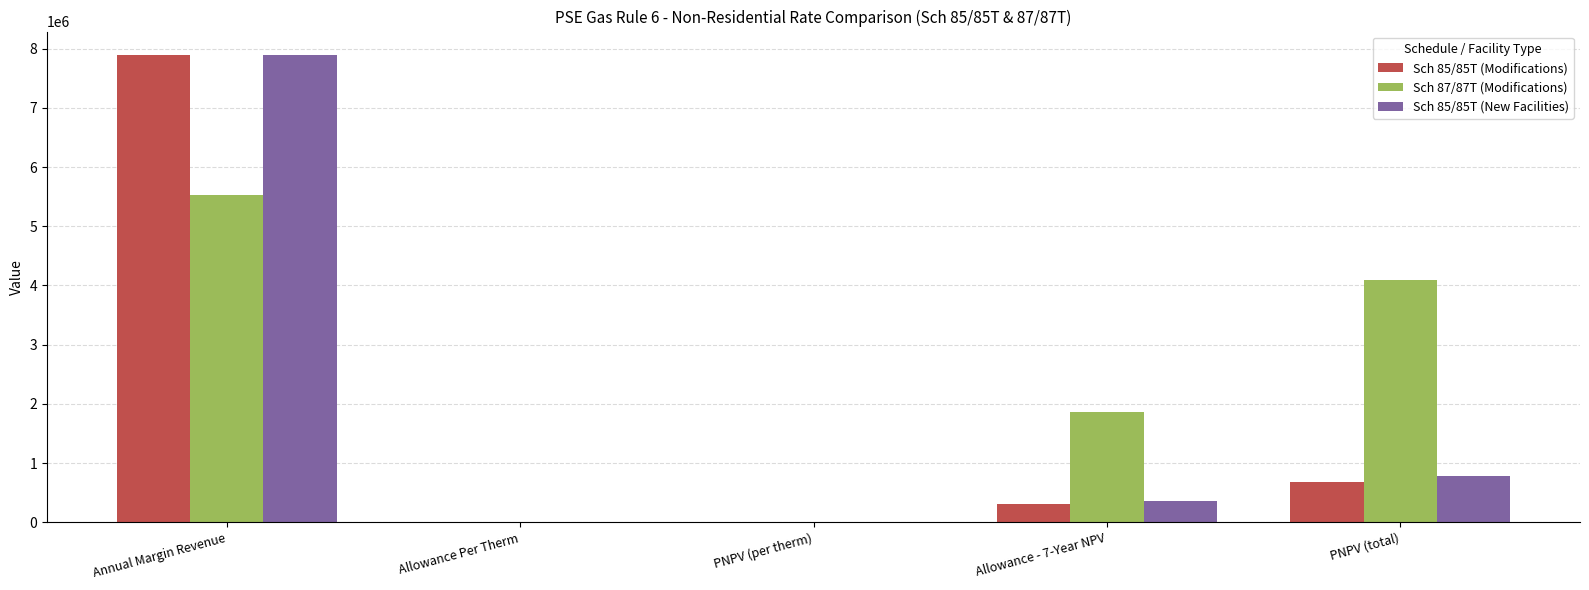

The Sch 85/85T (New Facilities) series shows 3641845.9 at Annual Margin Revenue. True or false?

False